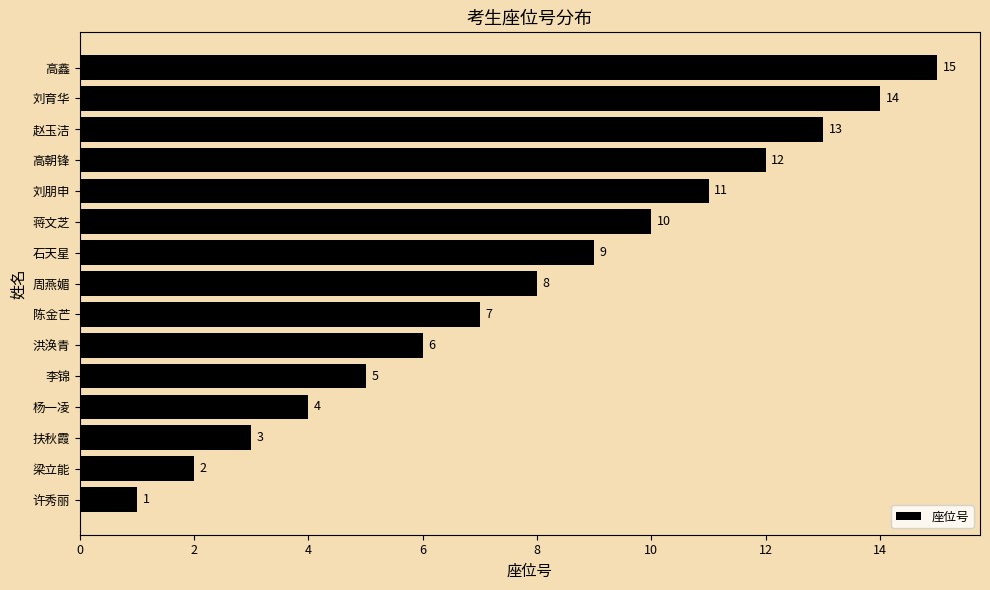

What is the difference between the second highest and second lowest values?

12